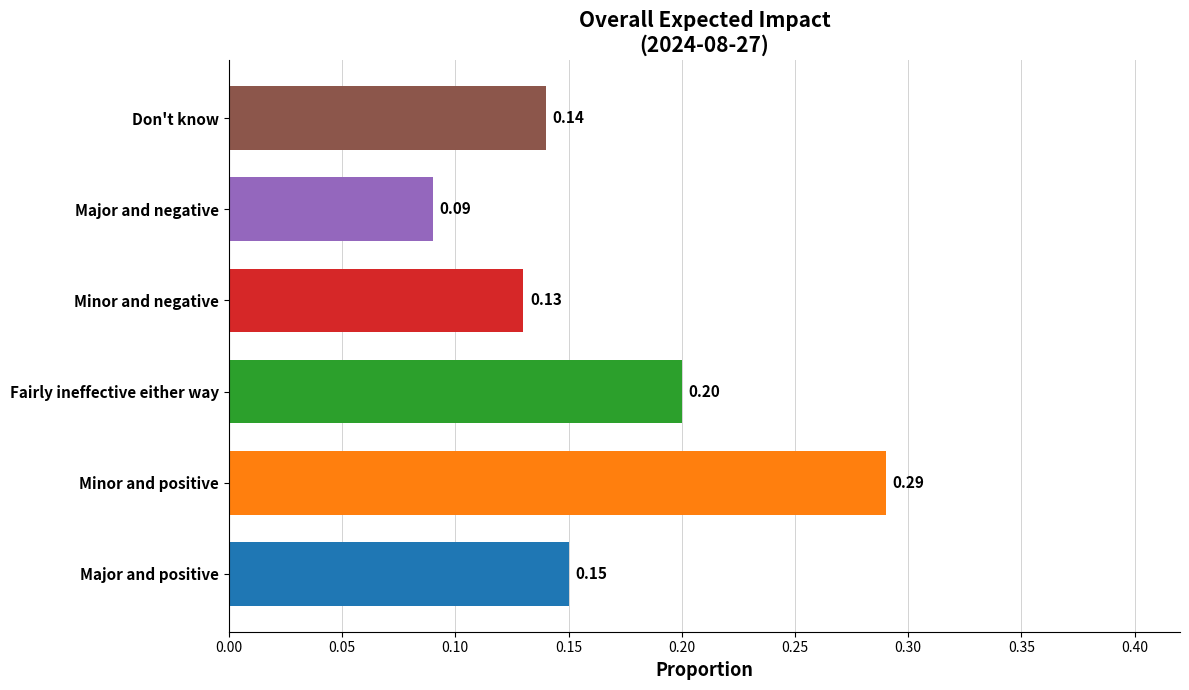

List the labels in order of value, smallest first.

Major and negative, Minor and negative, Don't know, Major and positive, Fairly ineffective either way, Minor and positive